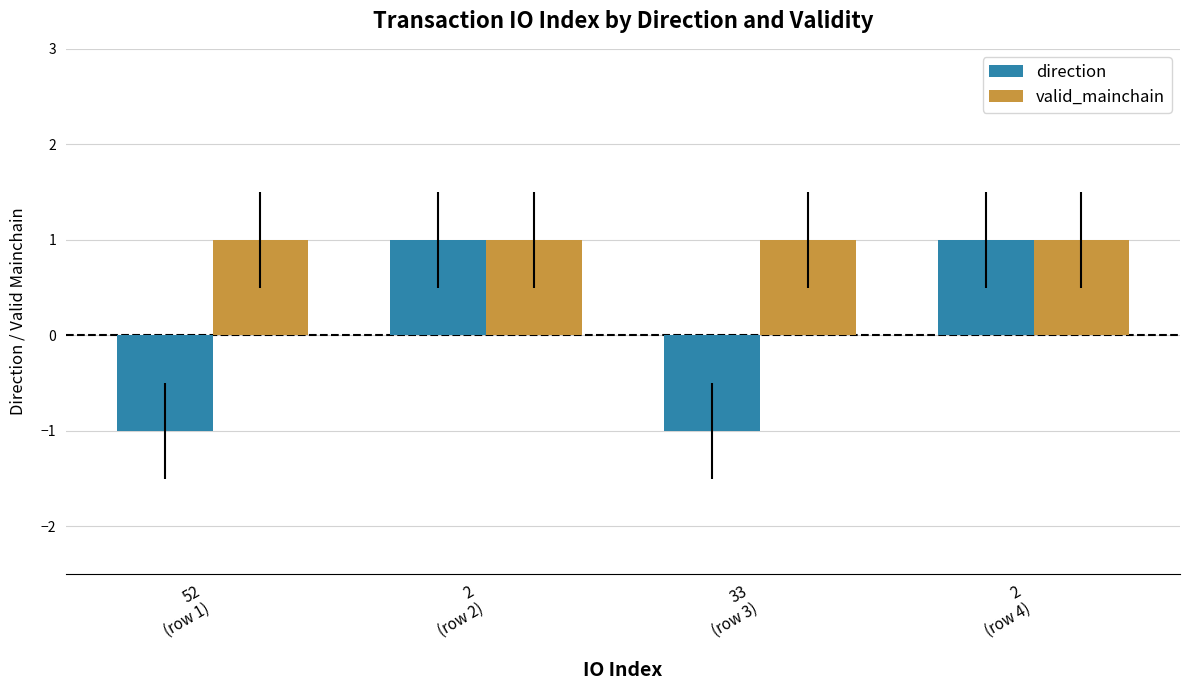

Rank the series by their average value, from highest to lowest.

valid_mainchain, direction